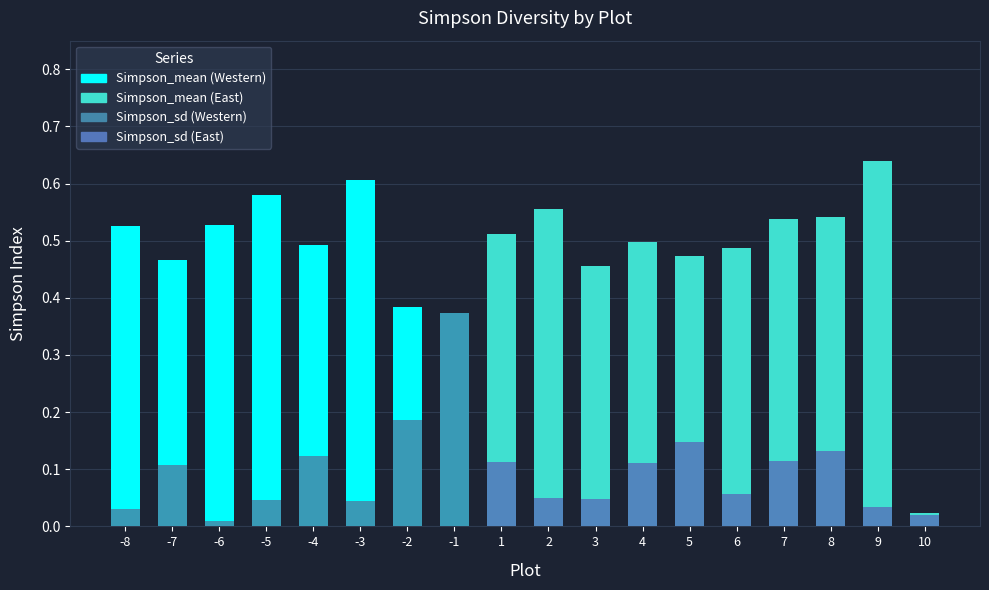

Does the chart contain any negative values?

No